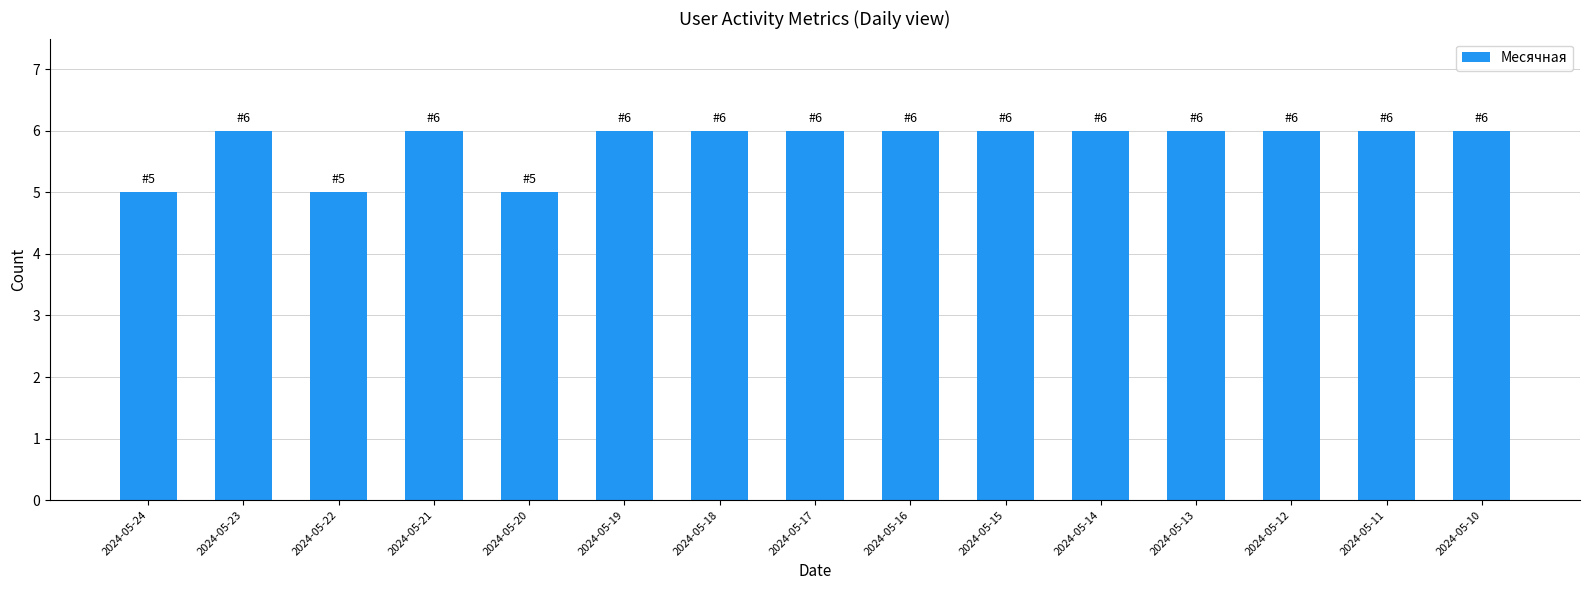

Approximately how many times larger is the value at 2024-05-15 compared to 2024-05-24?

1.2